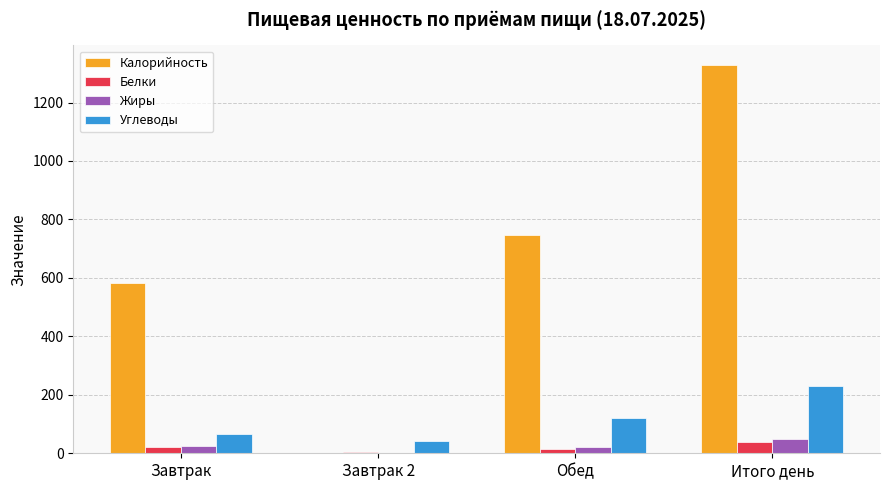

Does the chart contain stacked bars?

No